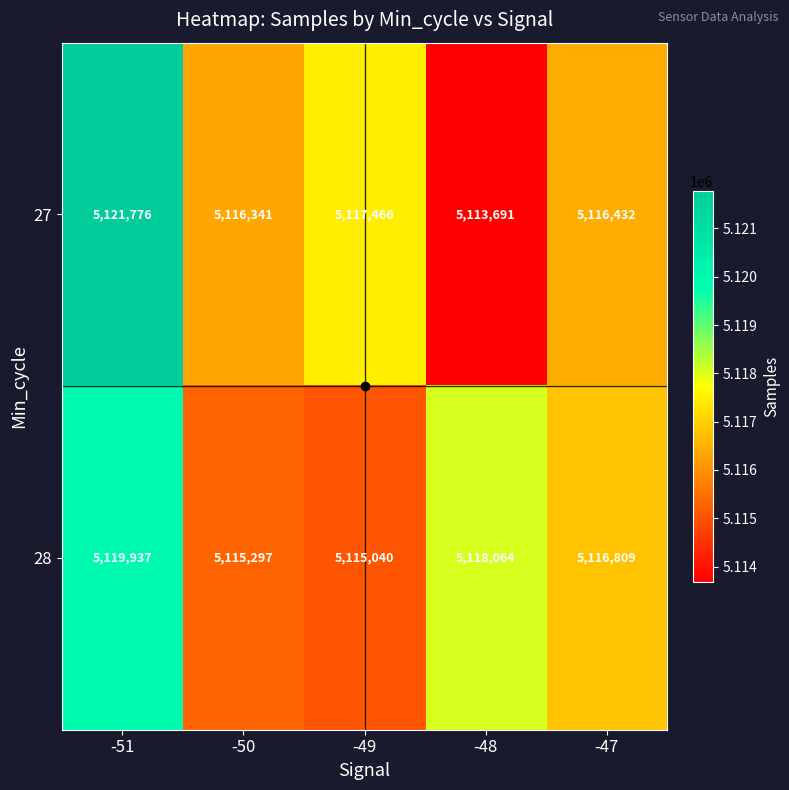

The value of 27 at -49 is 2843676. True or false?

False